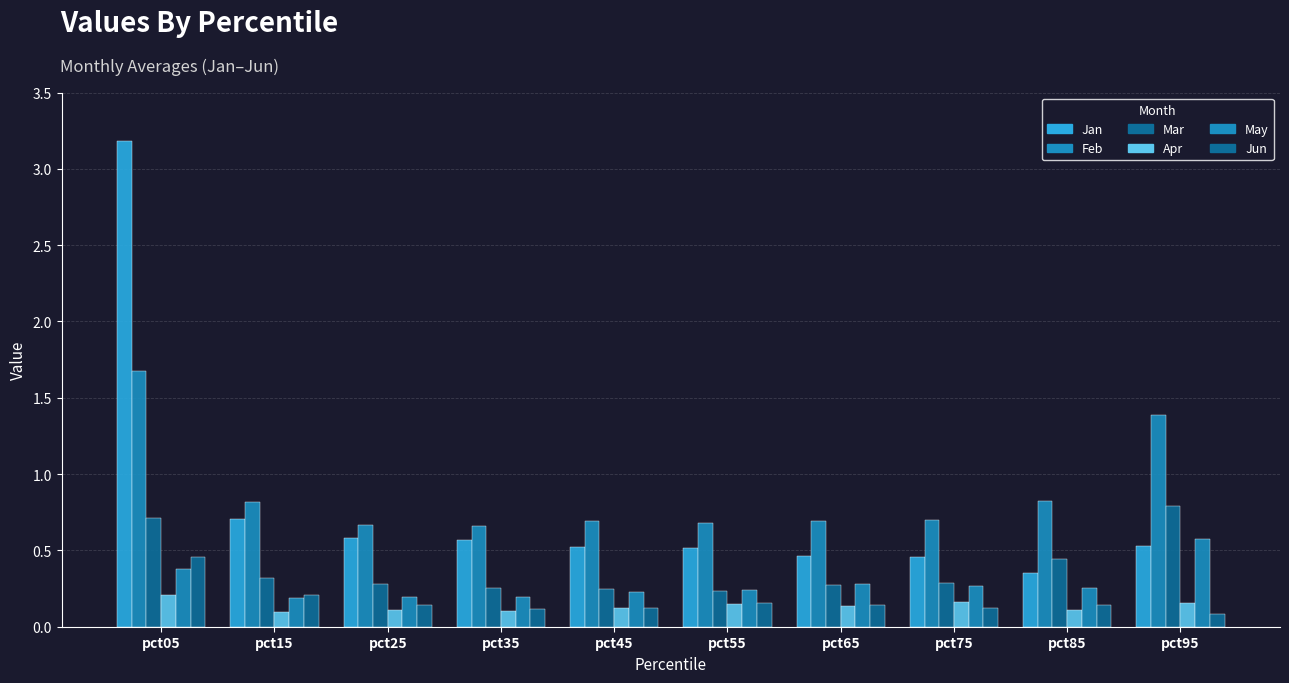

Does the chart contain stacked bars?

No